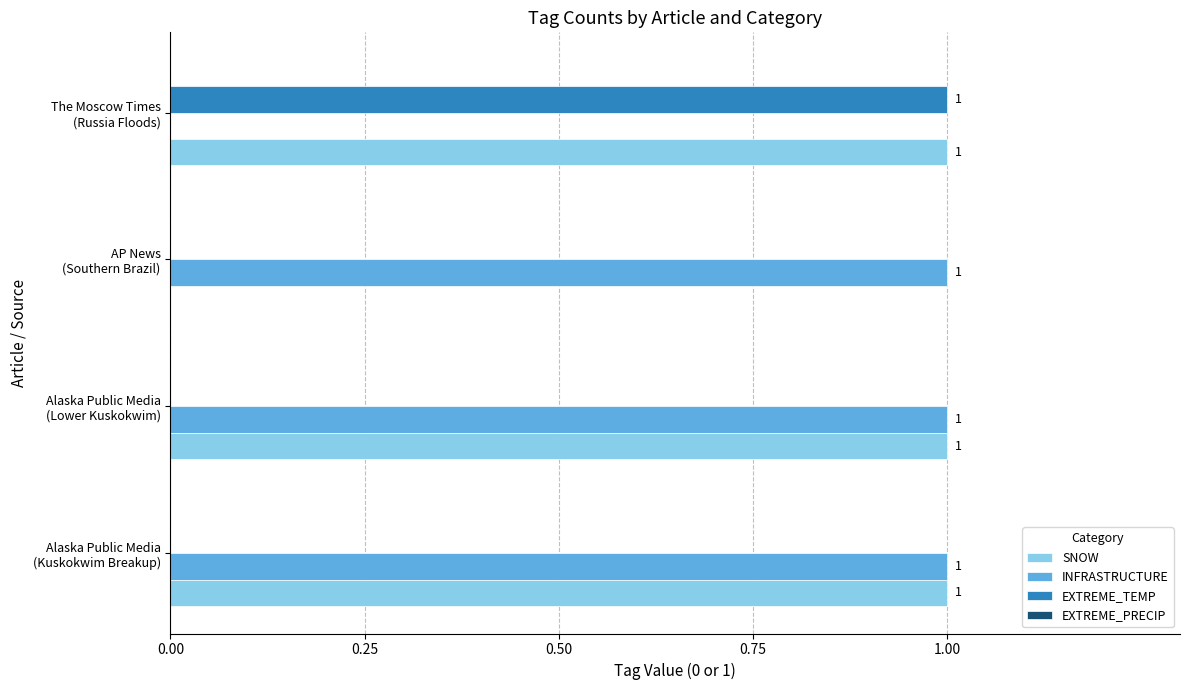

How many INFRASTRUCTURE values are between 1 and 2?

3